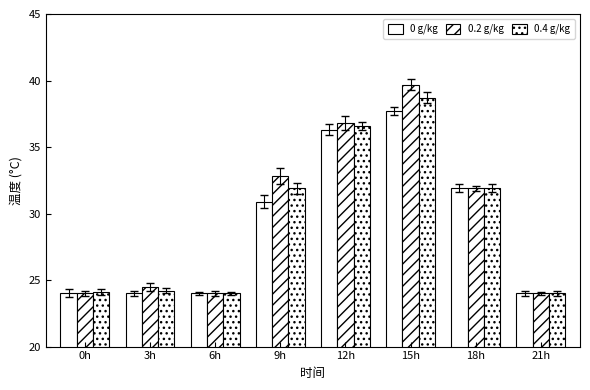

Does the chart contain any negative values?

No